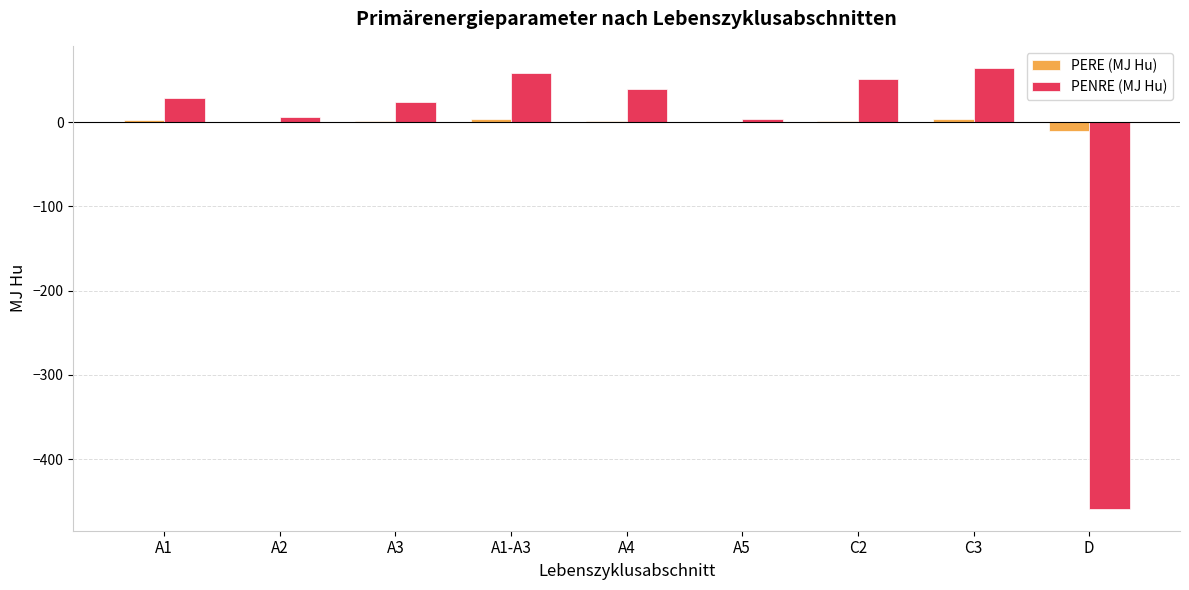

What is the approximate value of PERE (MJ Hu) at C3?

4.1